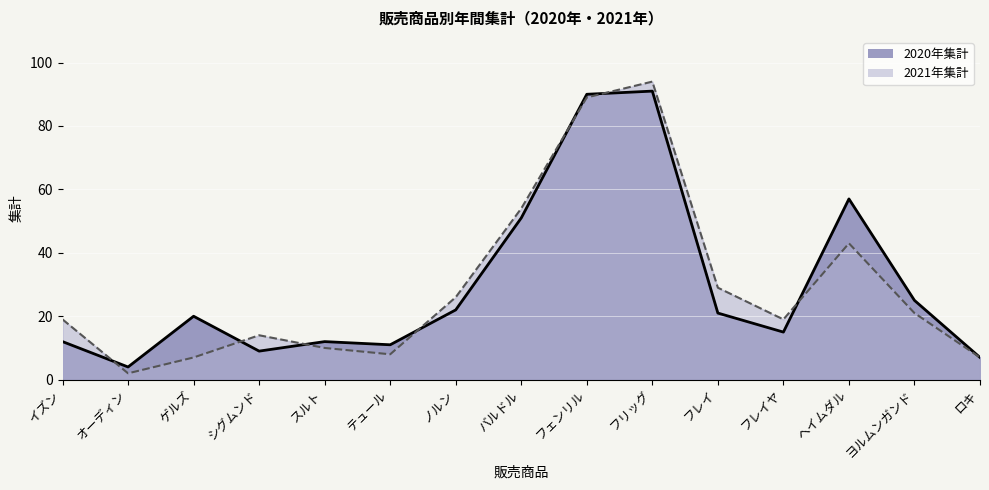

Reading left to right, extract all data points from this chart.

2020年集計: イズン=12	オーディン=4	ゲルズ=20	シグムンド=9	スルト=12	テュール=11	ノルン=22	バルドル=51	フェンリル=90	フリッグ=91	フレイ=21	フレイヤ=15	ヘイムダル=57	ヨルムンガンド=25	ロキ=7
2021年集計: イズン=19	オーディン=2	ゲルズ=7	シグムンド=14	スルト=10	テュール=8	ノルン=26	バルドル=54	フェンリル=89	フリッグ=94	フレイ=29	フレイヤ=19	ヘイムダル=43	ヨルムンガンド=21	ロキ=7